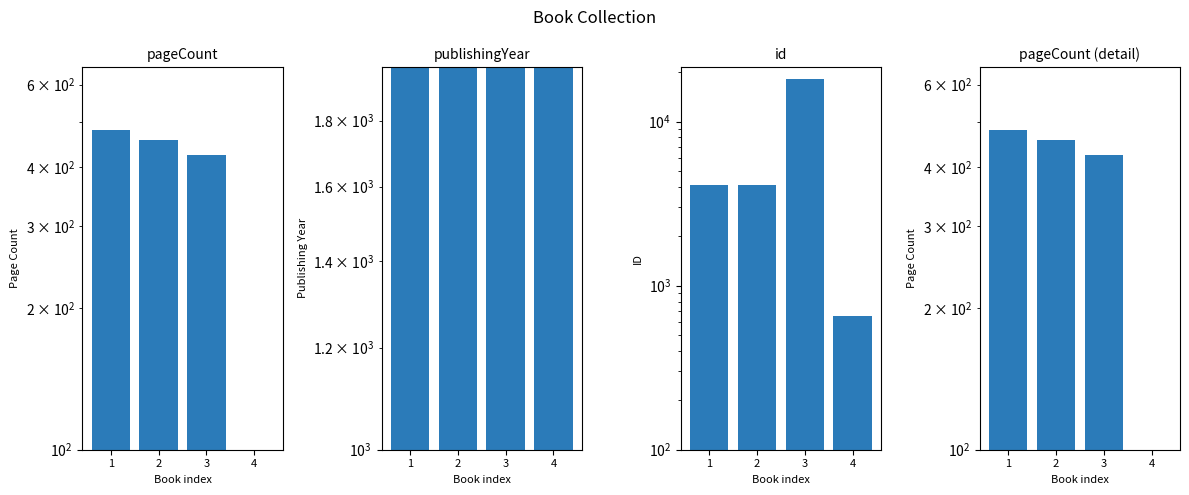

What is the value of the pageCount bar at the 4th from the left?

1